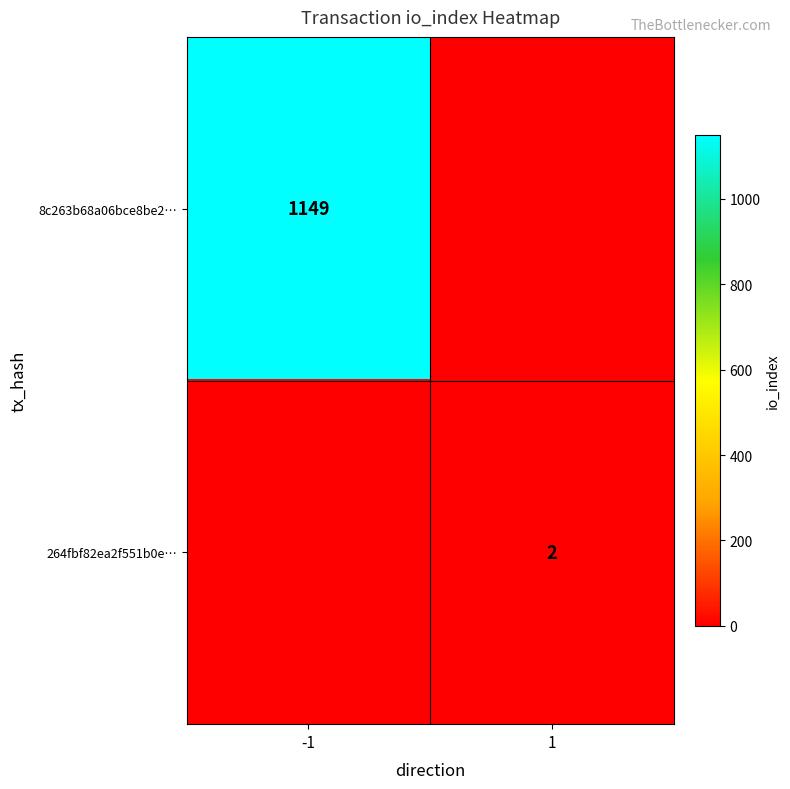

True or false: 8c263b68a06bce8be2… has a value of 1149 at -1.

True